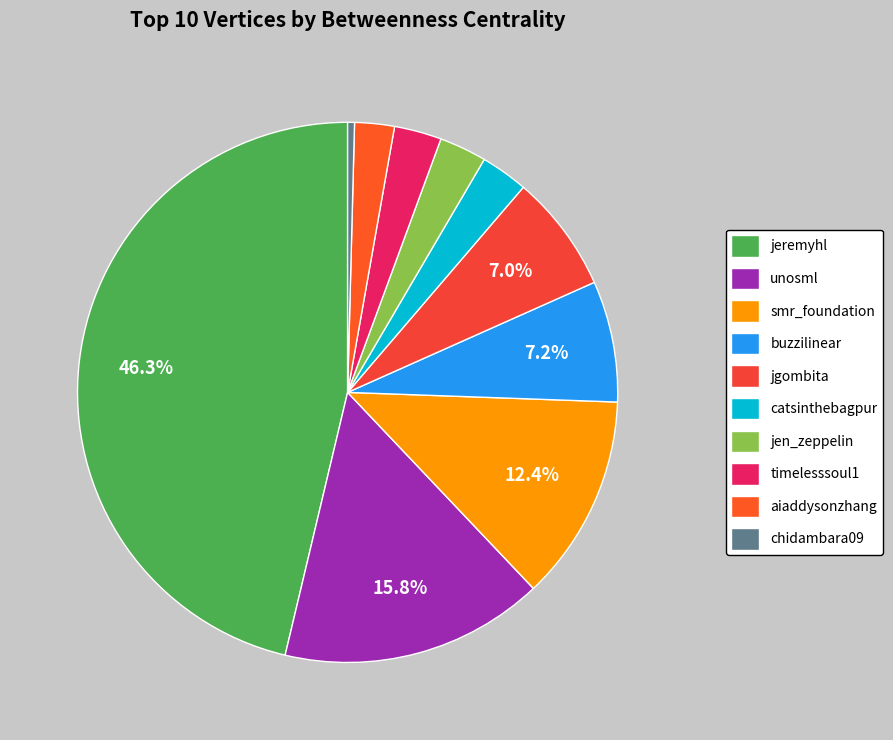

Does timelesssoul1 represent more than half of the total?

No